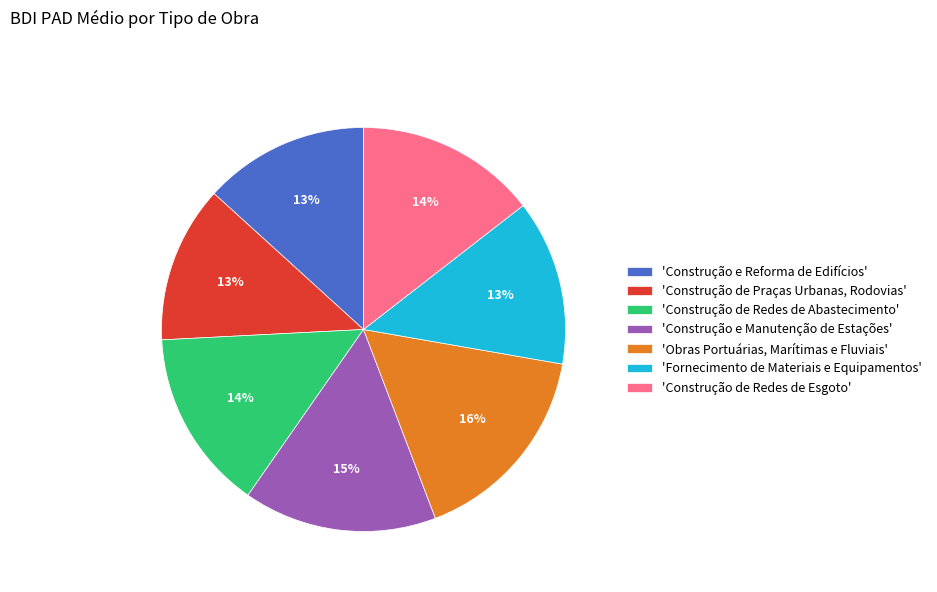

Which category has the biggest portion of the pie?

'Obras Portuárias, Marítimas e Fluviais'